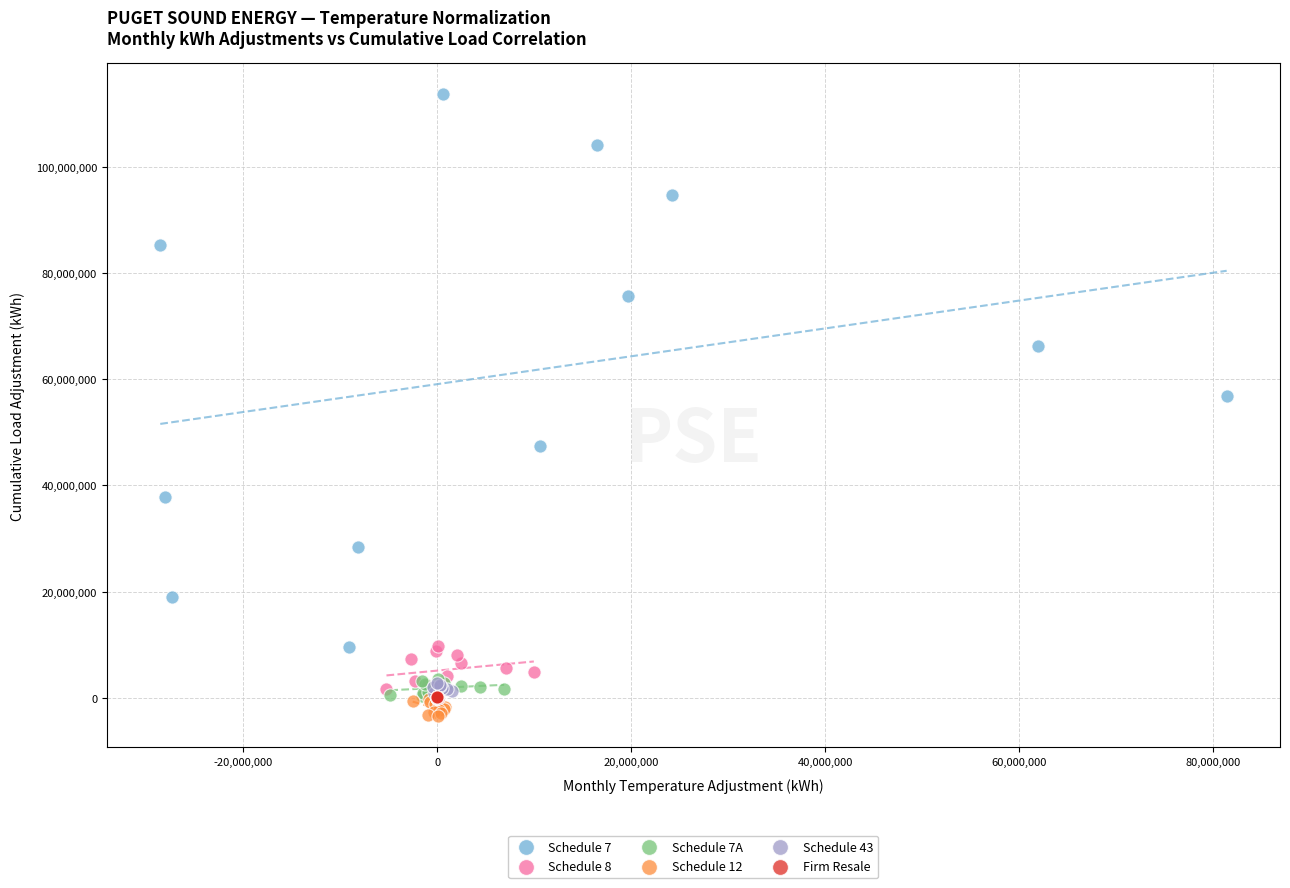

What are all the series names shown in the legend?

Schedule 7, Schedule 8, Schedule 7A, Schedule 12, Schedule 43, Firm Resale